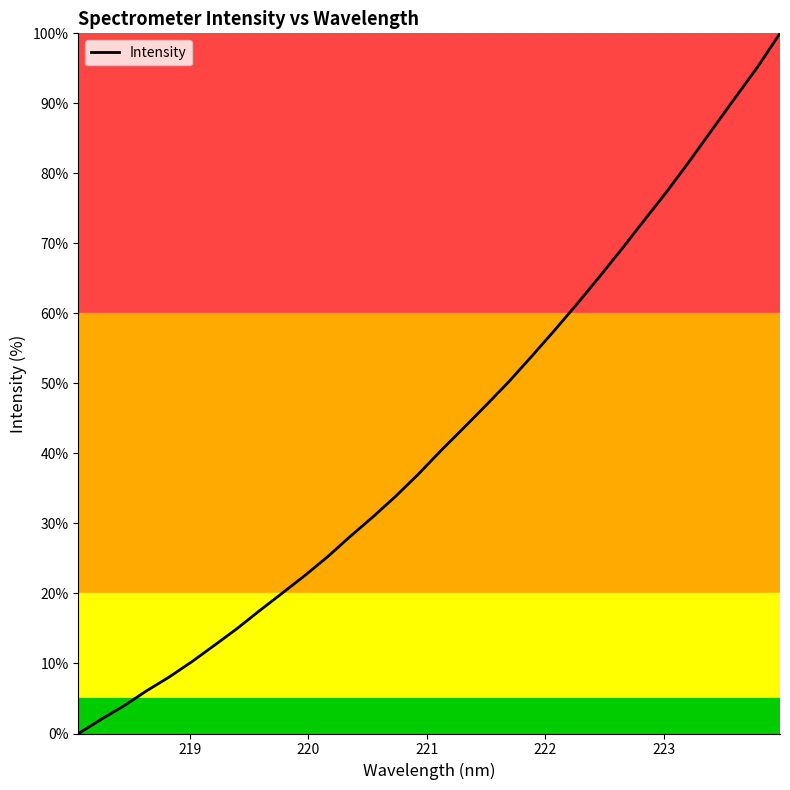

Reading right to left, what are all the values shown in this chart?

100.0	95.2	90.7	86.3	81.8	77.4	73.3	69.2	65.2	61.3	57.5	53.8	50.2	46.9	43.6	40.4	37.0	33.9	30.9	28.2	25.3	22.6	20.1	17.6	15.0	12.6	10.2	8.1	6.1	3.9	2.0	0.0